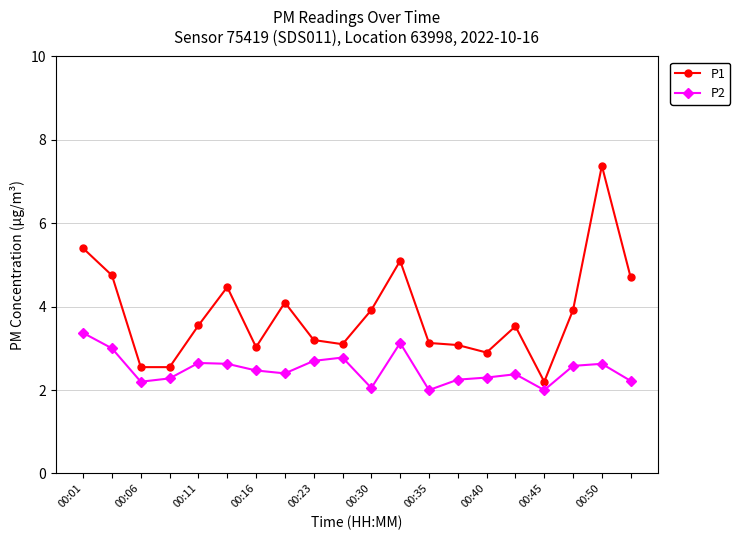

List the series in order of their overall mean, lowest first.

P2, P1